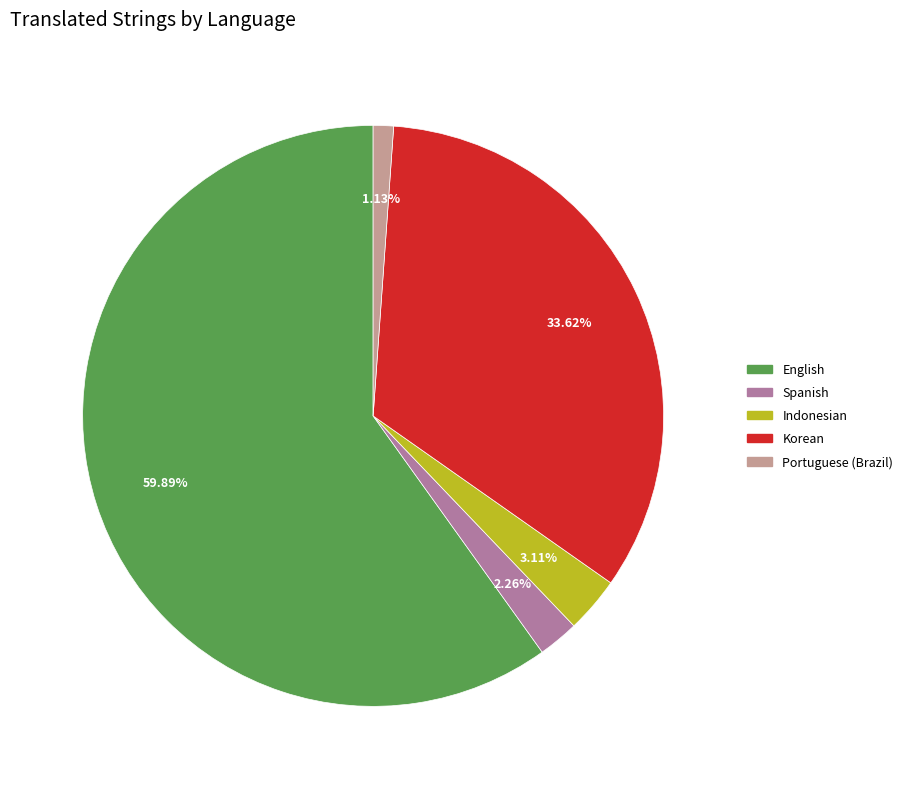

Does any single category account for the majority?

Yes